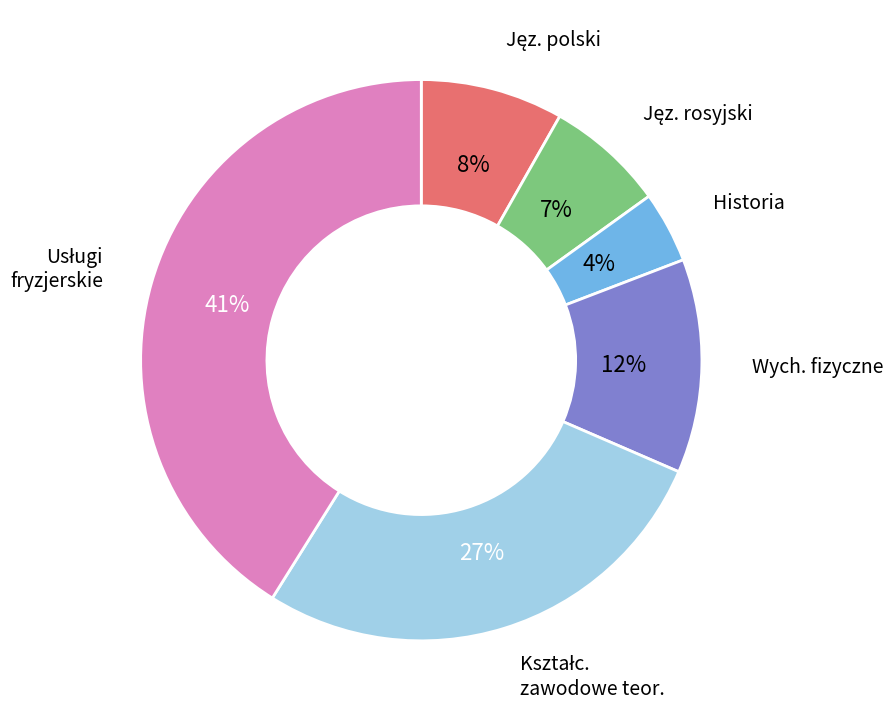

Does any single category account for the majority?

No